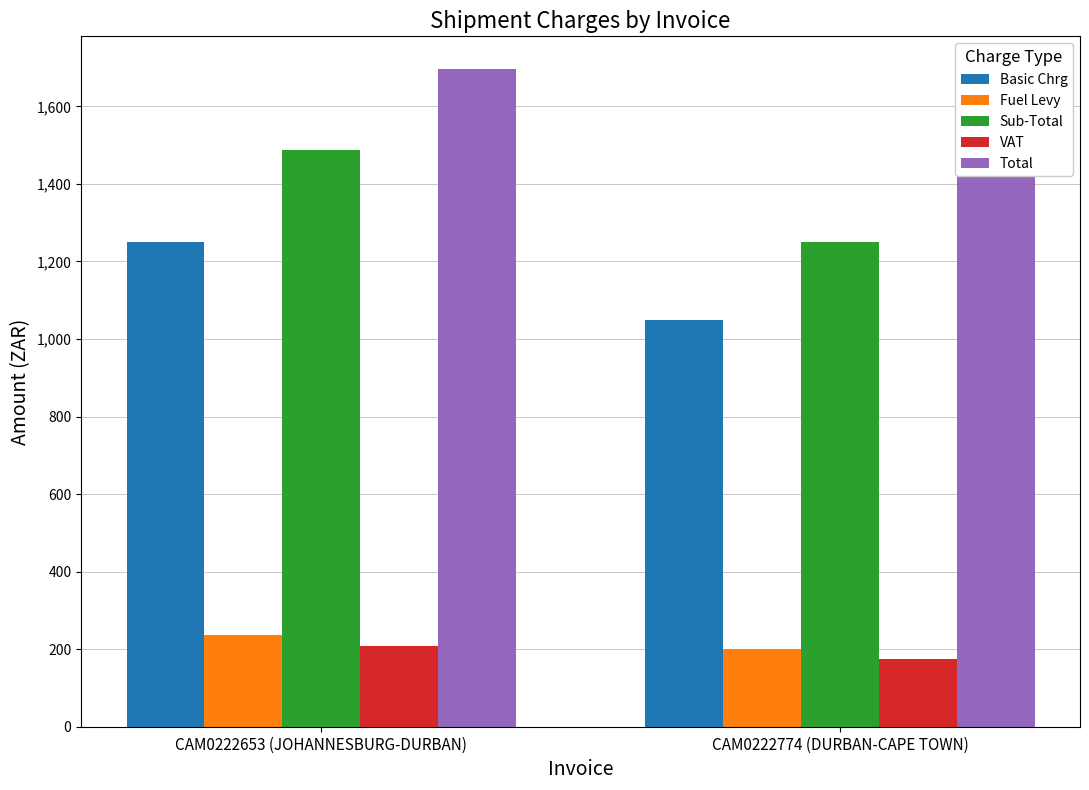

True or false: Total has a value of 1695.8 at CAM0222653 (JOHANNESBURG-DURBAN).

True